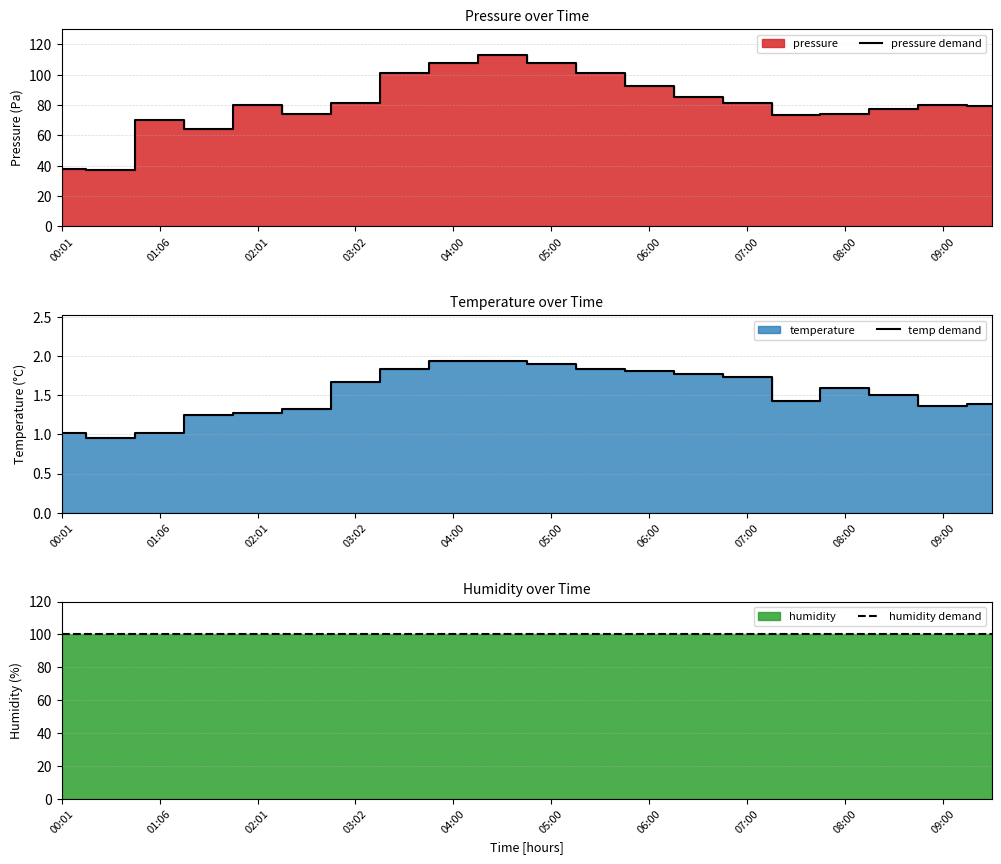

What is the lowest value of the pressure demand series?

36.9